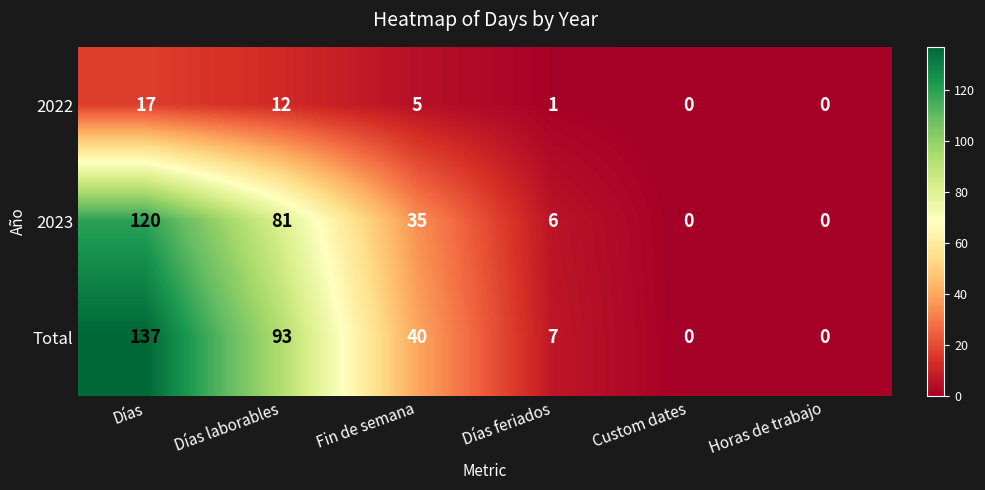

What is the total value across all series at Fin de semana?

80